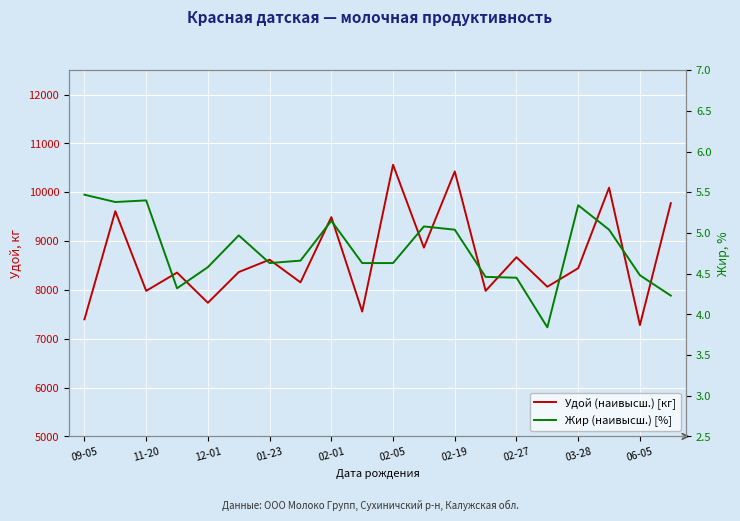

True or false: Жир (наивысш.) [%] and Удой (наивысш.) [кг] intersect in this chart.

False